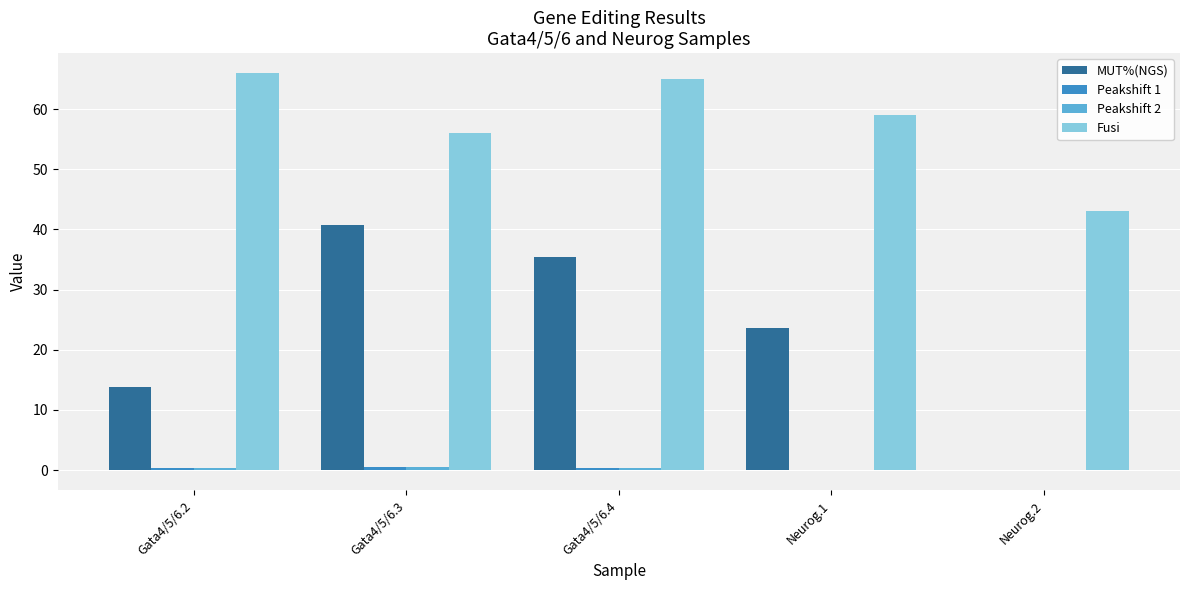

Between Gata4/5/6.4 and Neurog.2, which series saw the biggest shift?

MUT%(NGS)